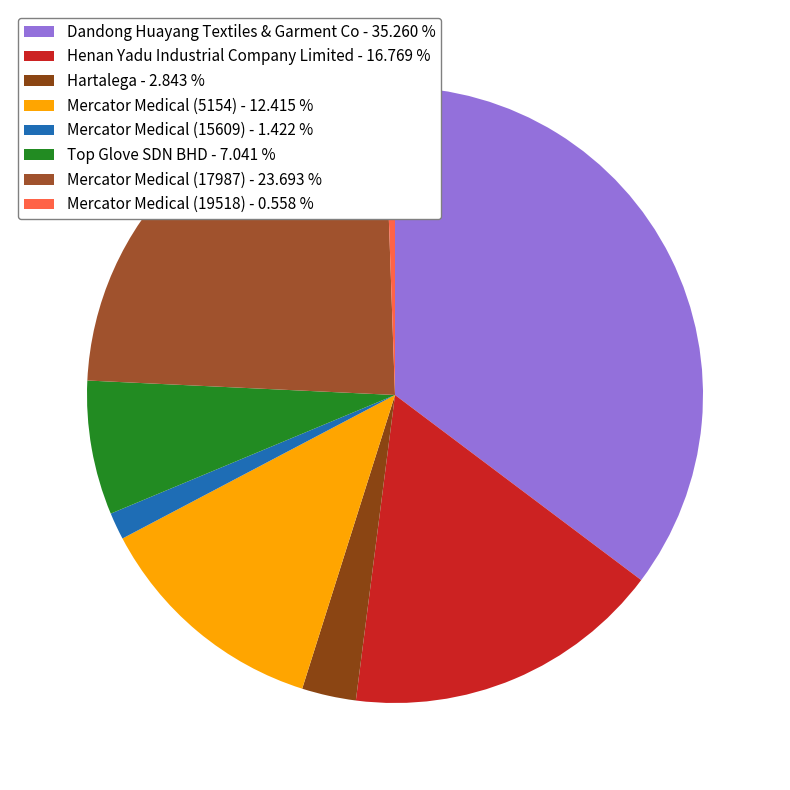

How many segments does this pie chart have?

8